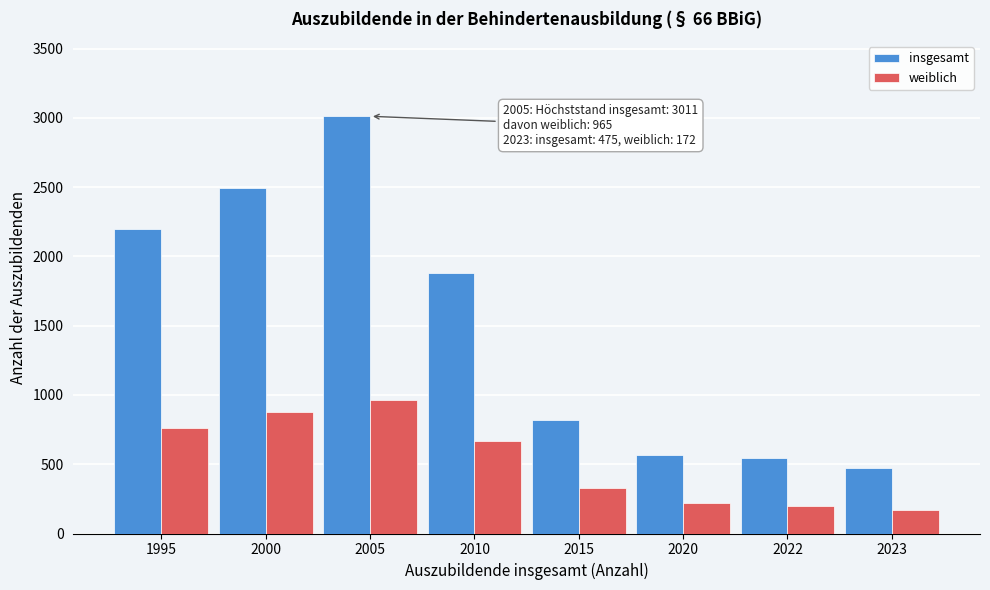

Reading left to right, extract all data points from this chart.

insgesamt: 1995=2197	2000=2495	2005=3011	2010=1882	2015=816	2020=565	2022=546	2023=475
weiblich: 1995=761	2000=879	2005=965	2010=664	2015=326	2020=218	2022=197	2023=172